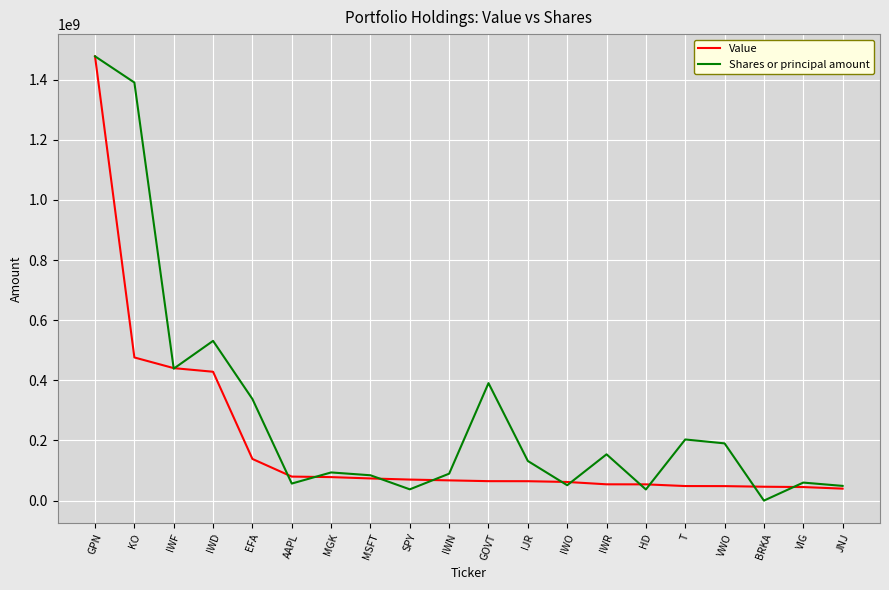

What is the sum of all Value values?

3857542000.0